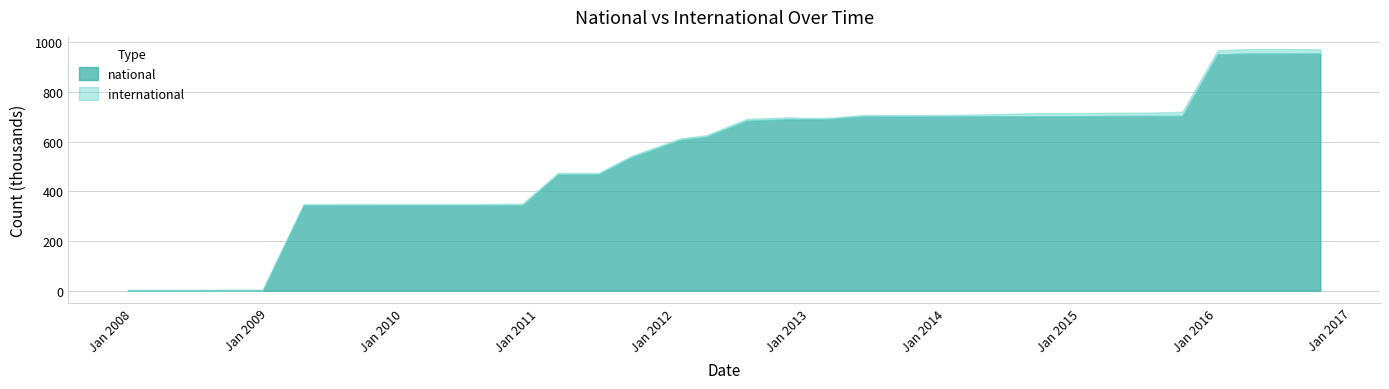

What is the value of the international point at the 16th from the left?

6440